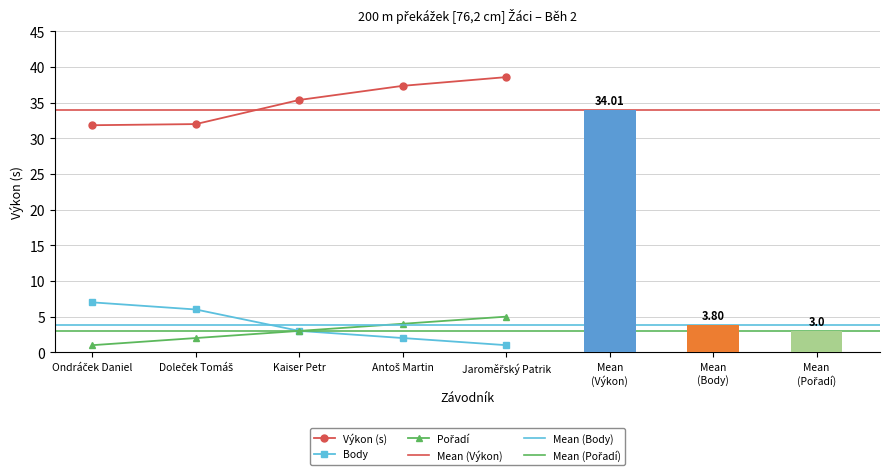

How many values in the Výkon series are below 35?

2